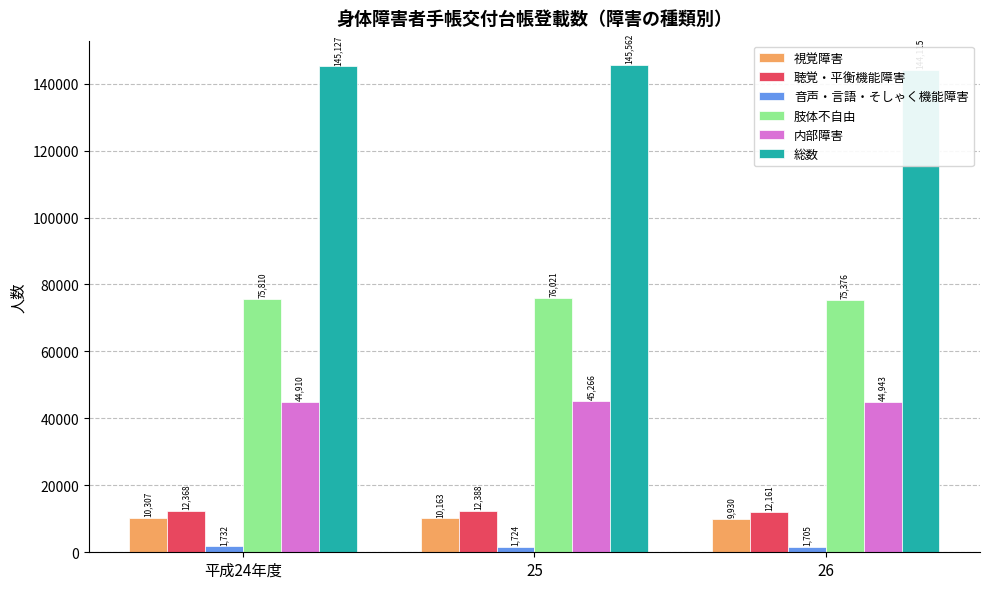

How many values in the 視覚障害 series are below 10163?

1